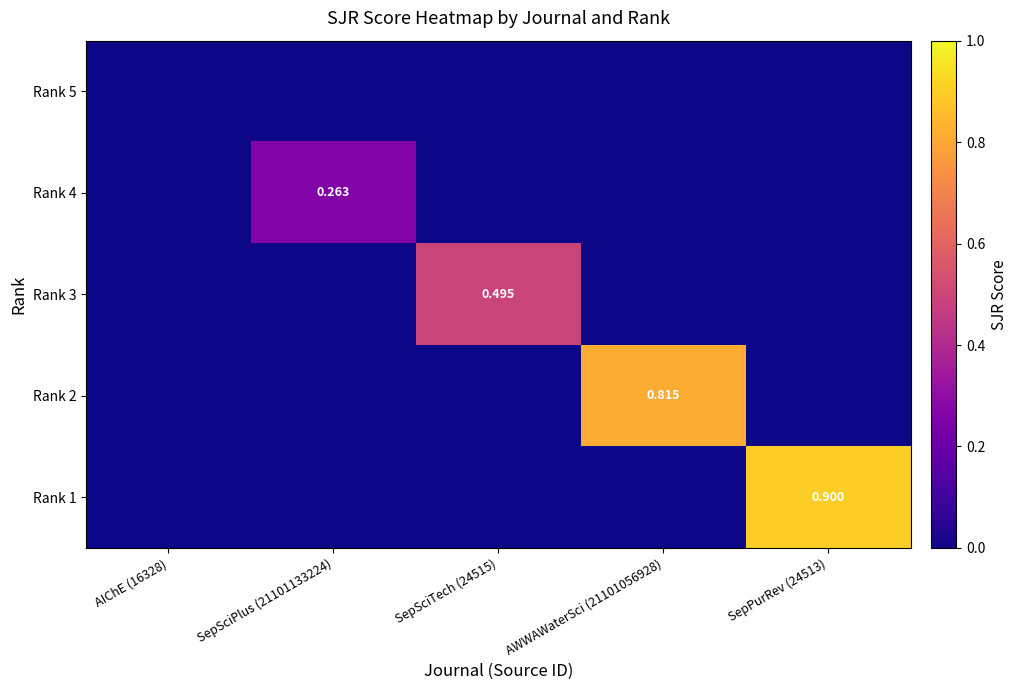

How many data points in Rank 3 are above 0?

1